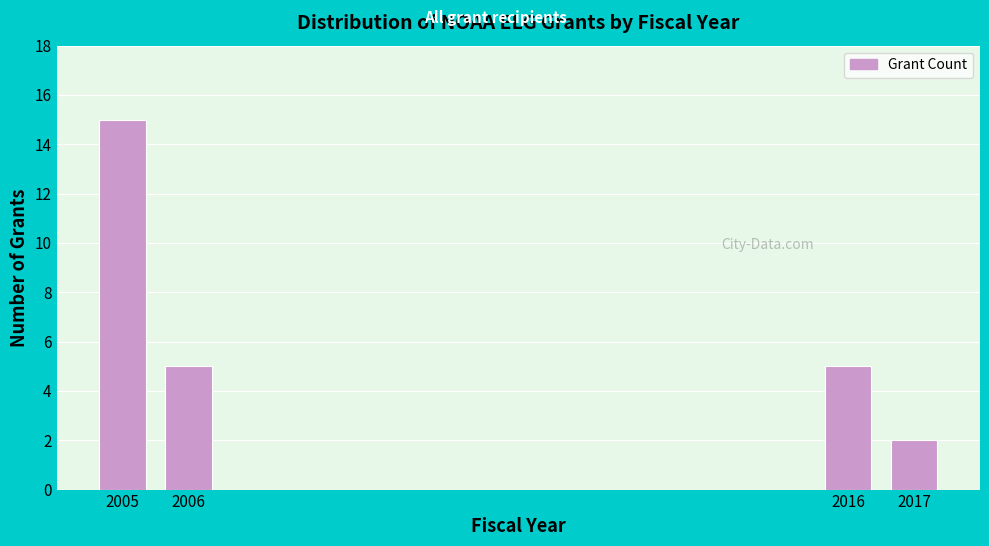

Reading left to right, transcribe all the data shown in this chart.

15	5	5	2